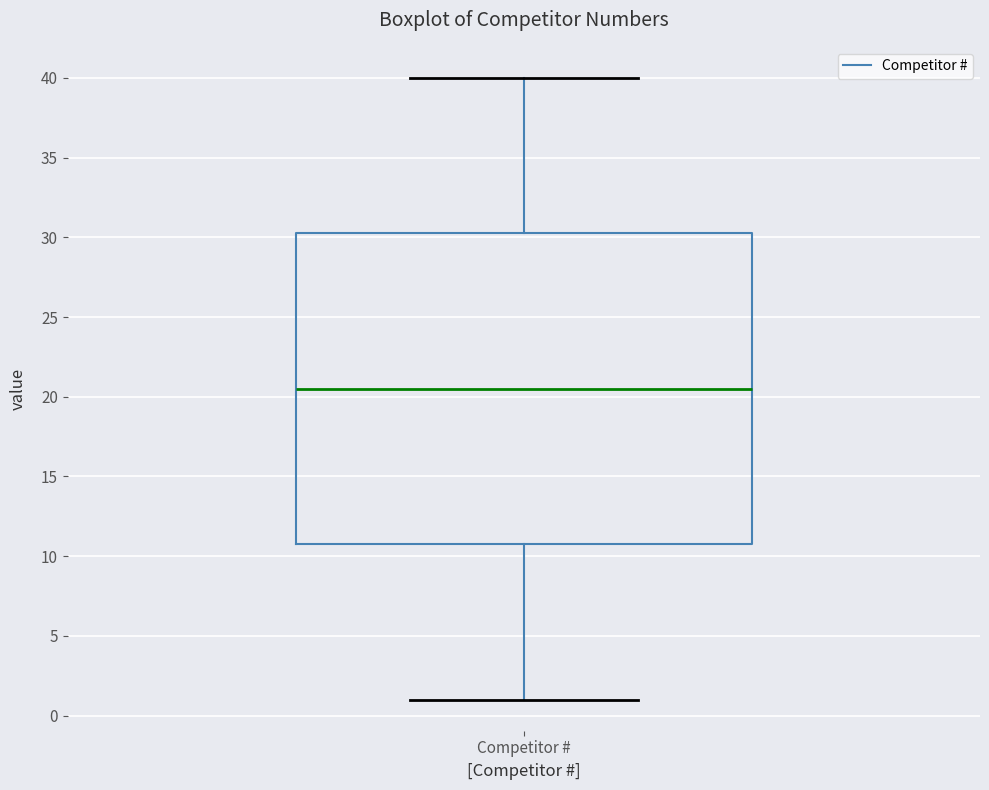

Where is the lower edge of the box for Competitor # on the y-axis? The values are not printed on the chart, so give them approximately, as read against the axis.

11.0